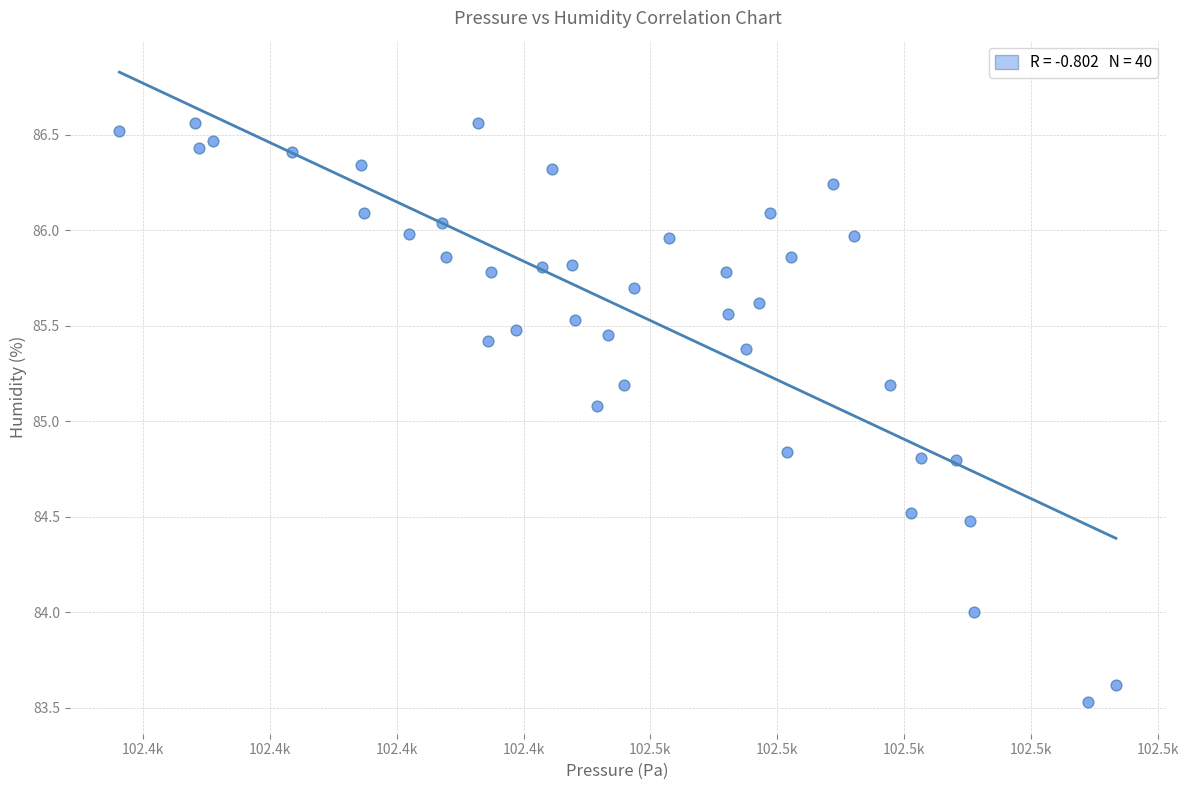

What Y value in the scatter plot is closest to 85?

85.1